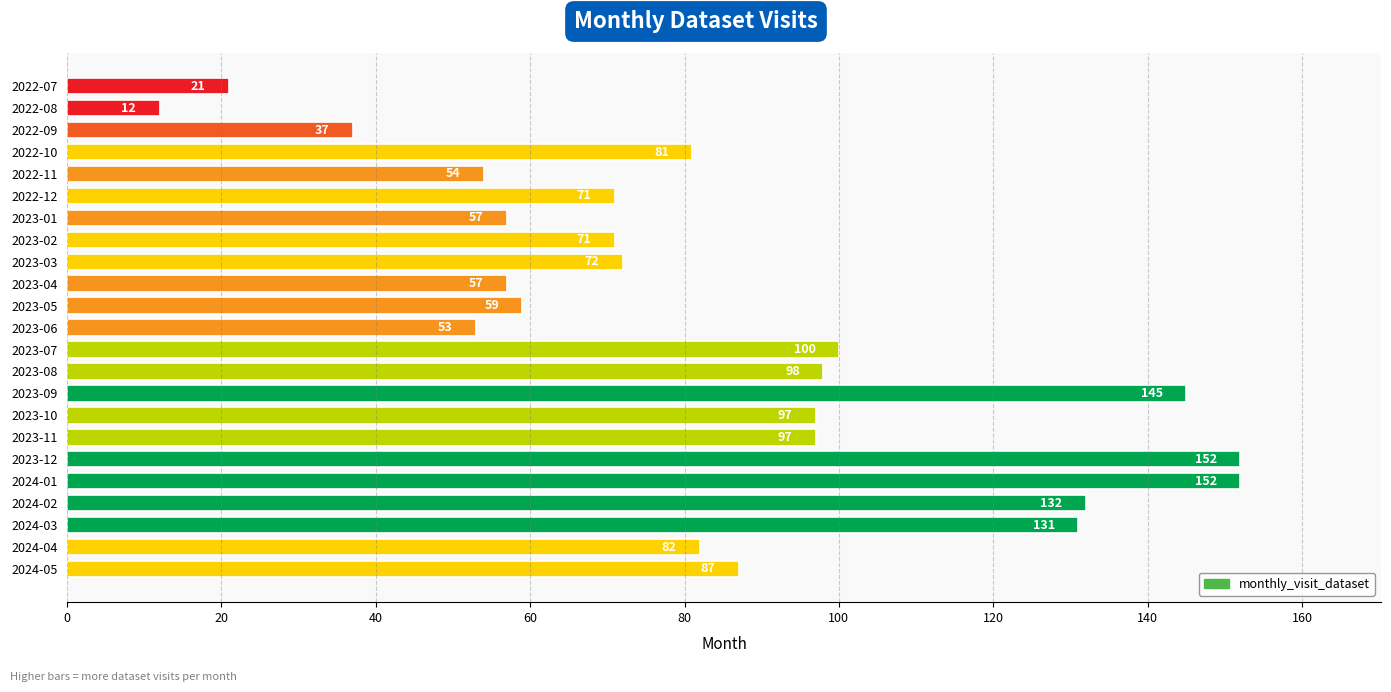

What is the sum of all values?

1918